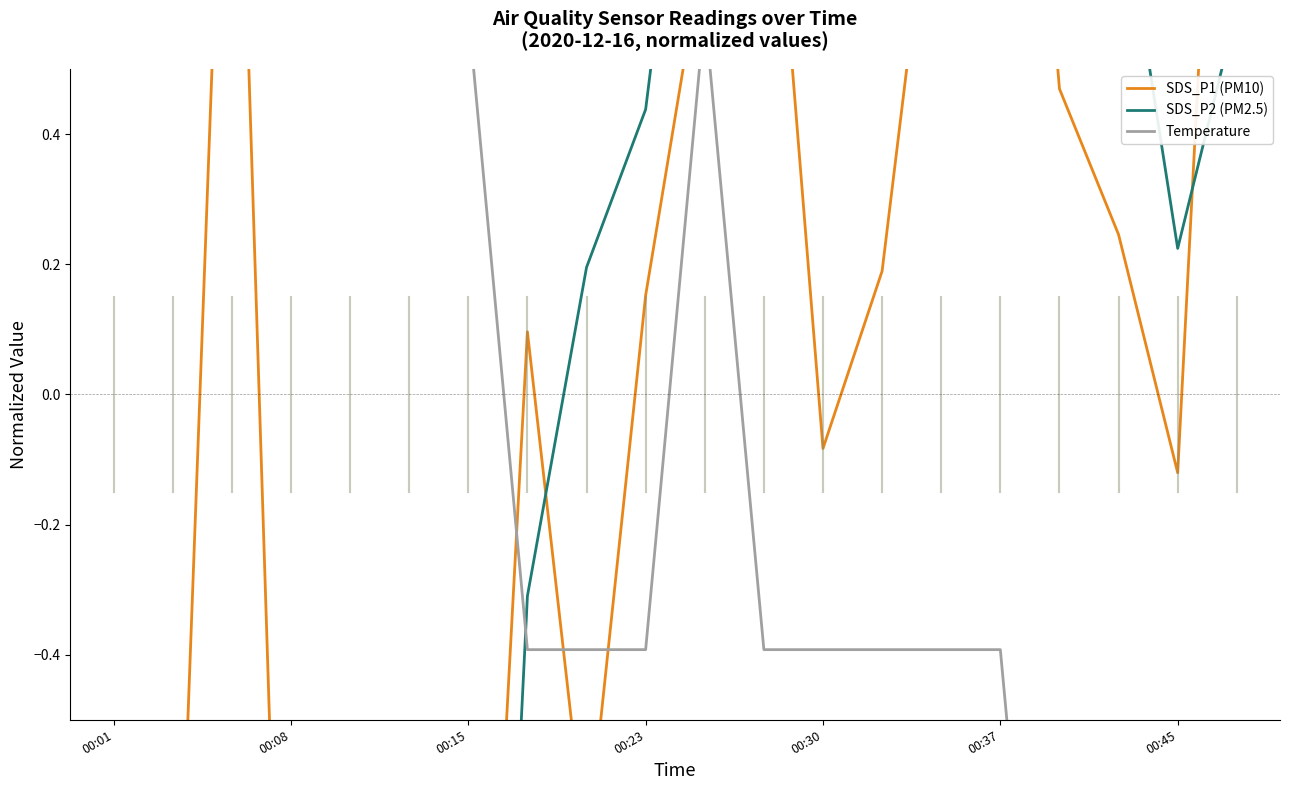

Reading left to right, list all the values displayed in this chart.

SDS_P1 (PM10): -0.8	-1.1	1.3	-1.5	-0.9	-1.4	-1.6	0.1	-0.7	0.2	0.7	1.0	-0.1	0.2	0.9	1.6	0.5	0.2	-0.1	1.6
SDS_P2 (PM2.5): -0.7	-1.0	-0.5	-1.6	-1.4	-1.2	-2.2	-0.3	0.2	0.4	1.2	0.7	0.7	0.8	1.1	1.2	0.8	0.8	0.2	0.6
Temperature: 1.6	1.6	1.6	1.6	0.6	0.6	0.6	-0.4	-0.4	-0.4	0.6	-0.4	-0.4	-0.4	-0.4	-0.4	-1.4	-1.4	-1.4	-1.4